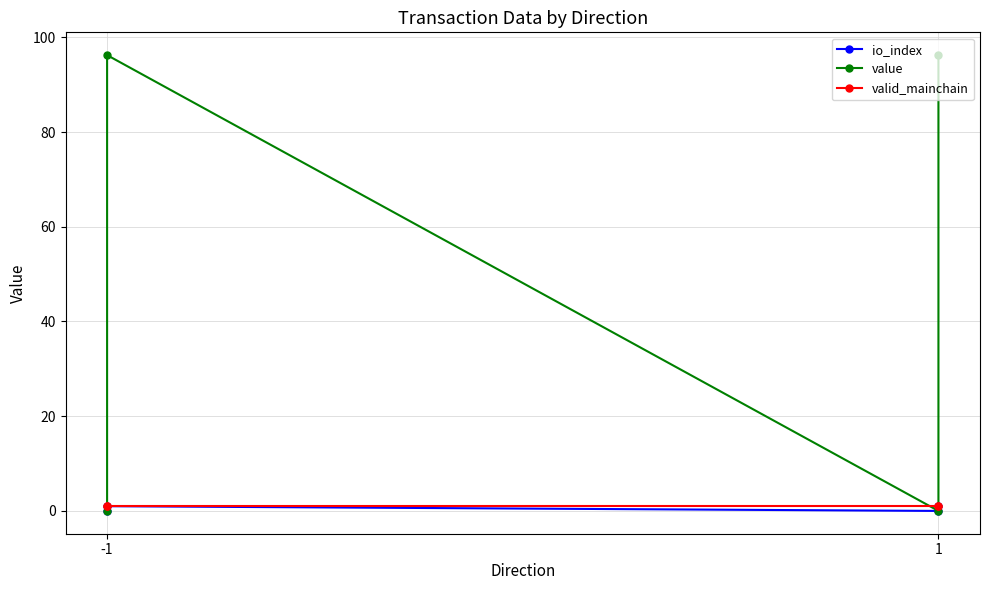

True or false: value has more than 2 points higher than both neighbors.

False